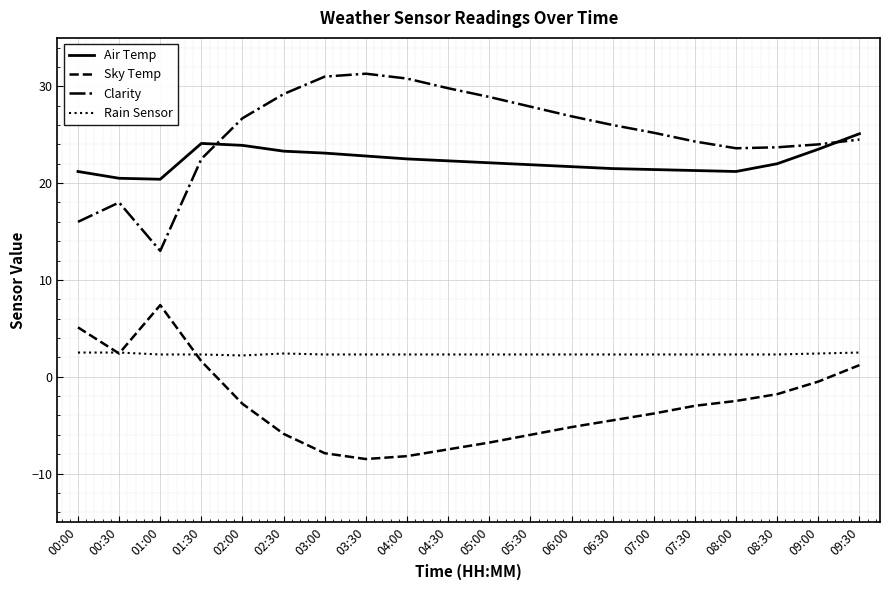

At which label does Sky Temp reach its peak?

01:00